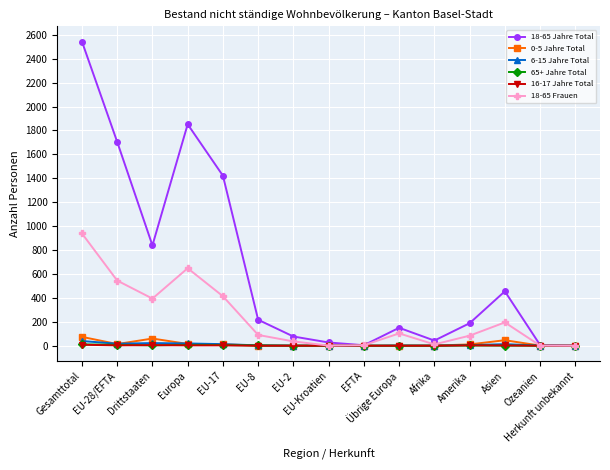

True or false: 6-15 Jahre Total has more than 2 points higher than both neighbors.

True